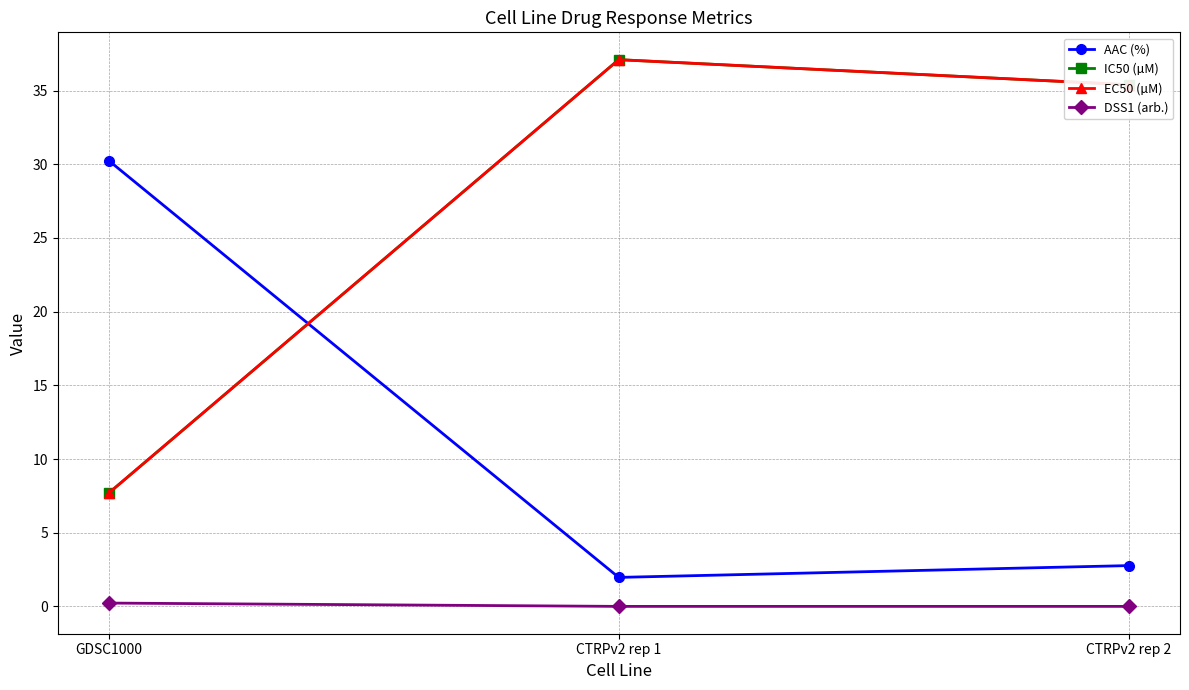

What is the label of the 1st point from the right?

CTRPv2 rep 2